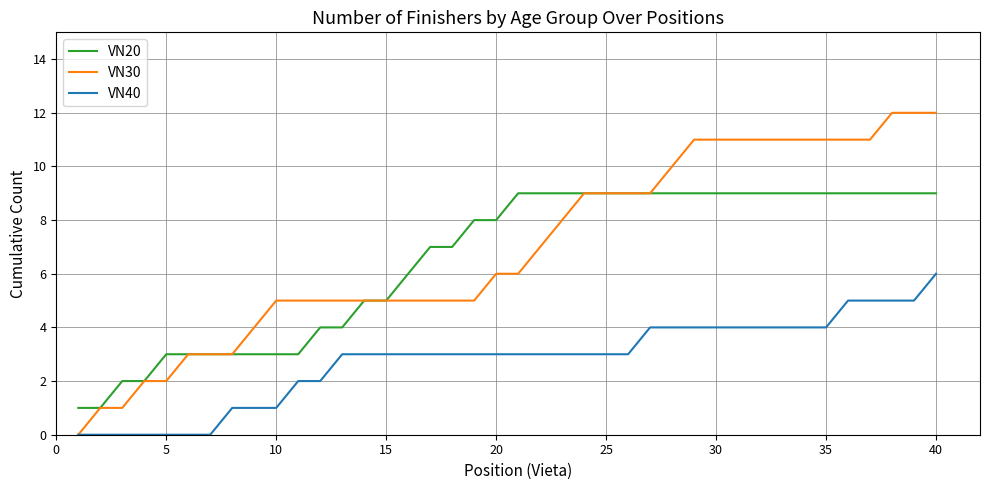

What is the difference between the second highest and second lowest values in the VN30 series?

11